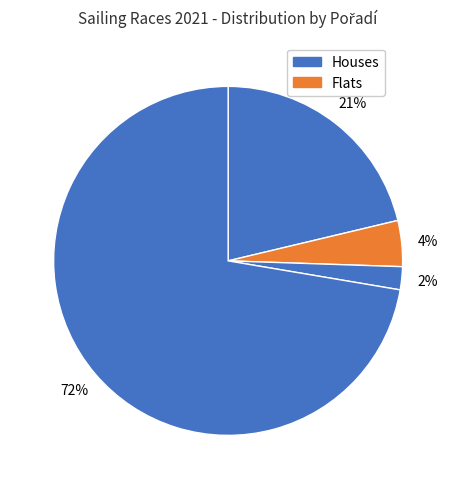

How many segments does this pie chart have?

4